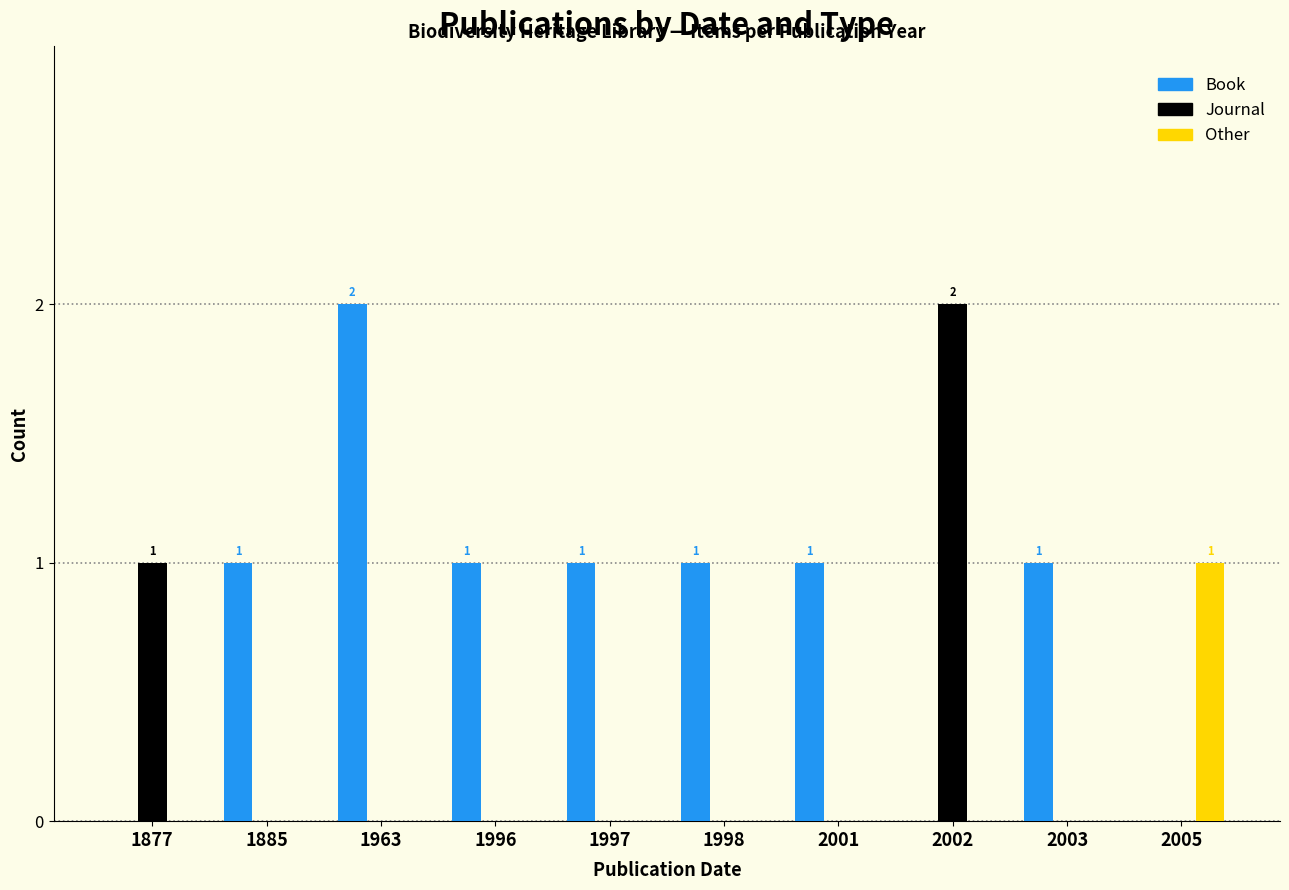

Reading left to right, list all the values displayed in this chart.

Book: 0	1	2	1	1	1	1	0	1	0
Journal: 1	0	0	0	0	0	0	2	0	0
Other: 0	0	0	0	0	0	0	0	0	1